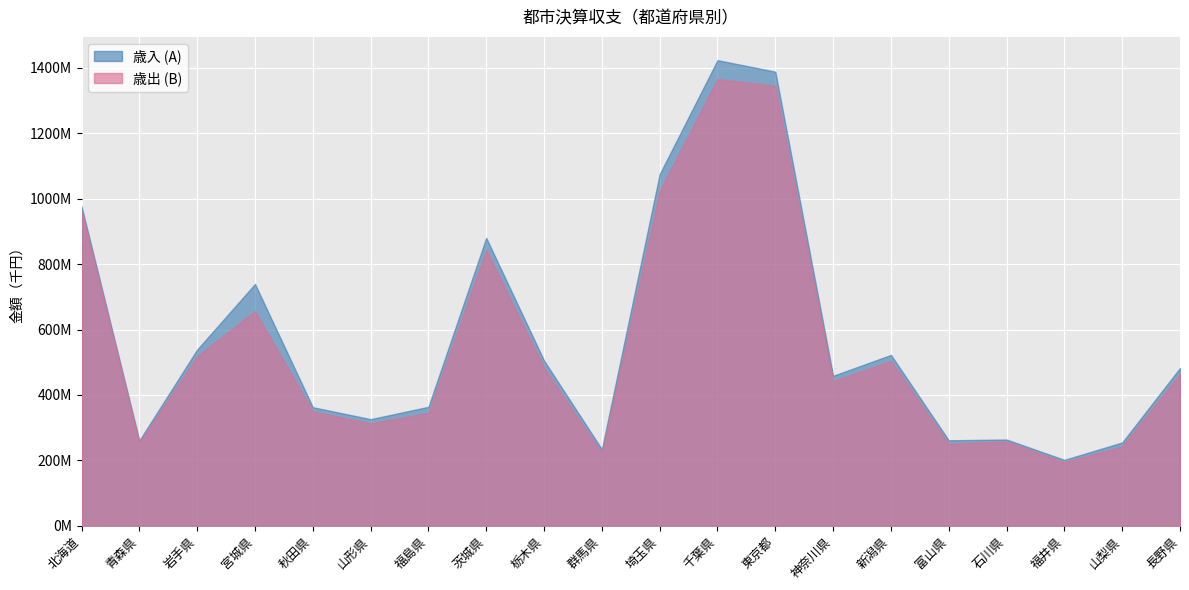

Which series changed the most between 埼玉県 and 山梨県?

歳入 (A)